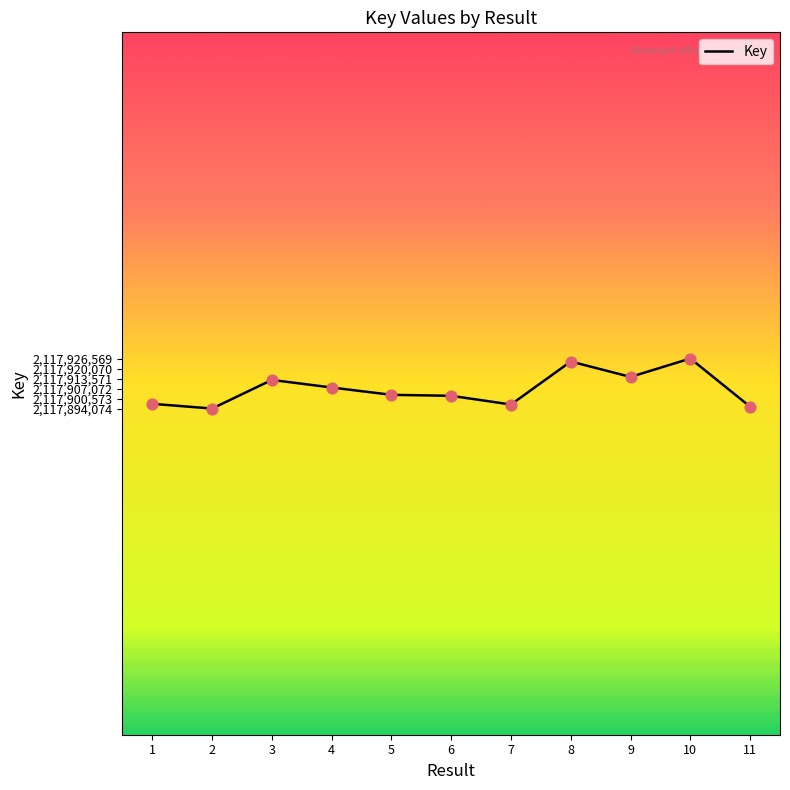

What is the change in value from 2 to 8?

+30547